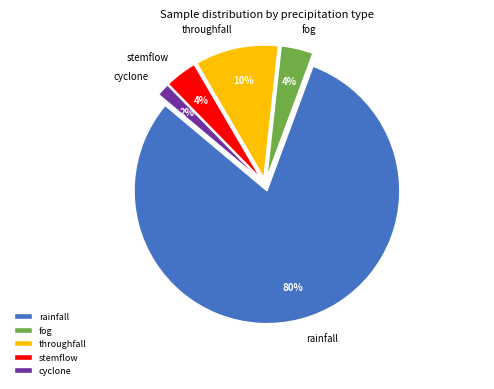

What is the smallest slice in the pie chart?

cyclone